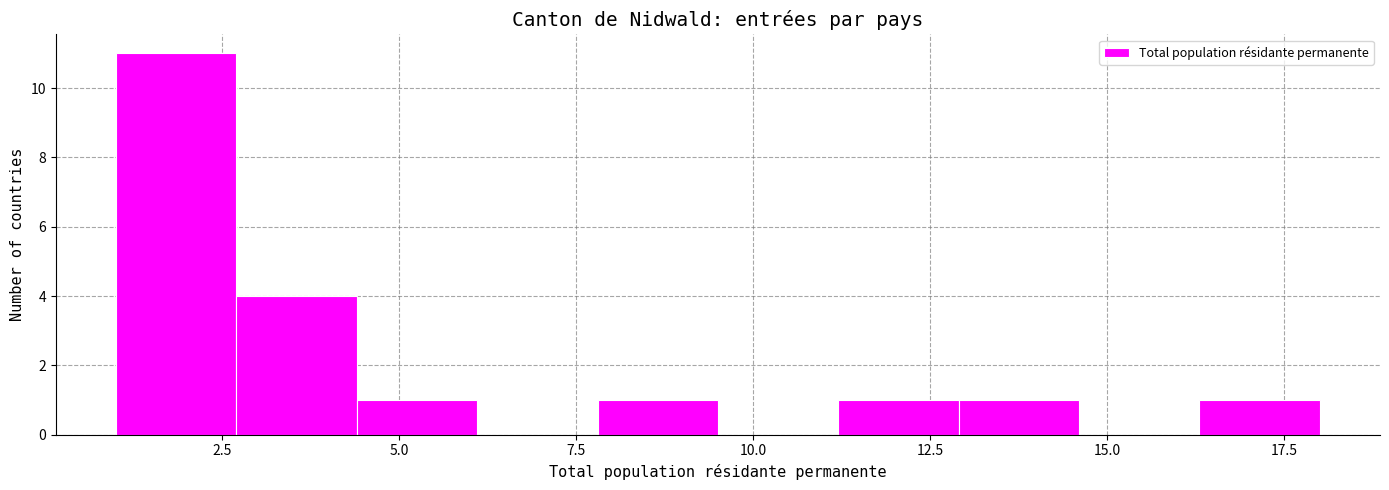

Read against the x-axis, roughly where is the centre of the tallest bar?

2.0